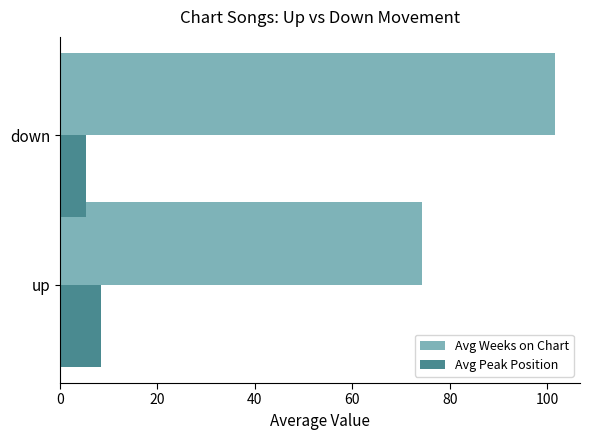

What value does the Avg Peak Position series have at up?

8.3